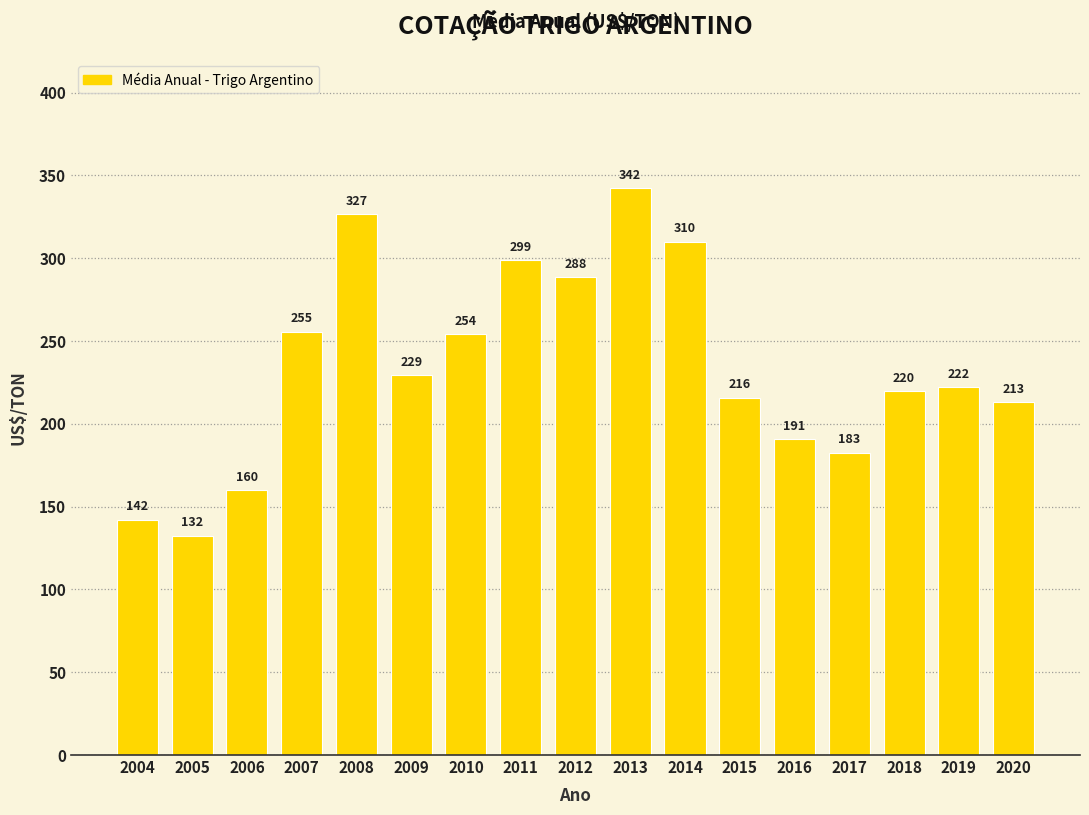

What is the ratio of the value at 2020 to the value at 2016?

1.1